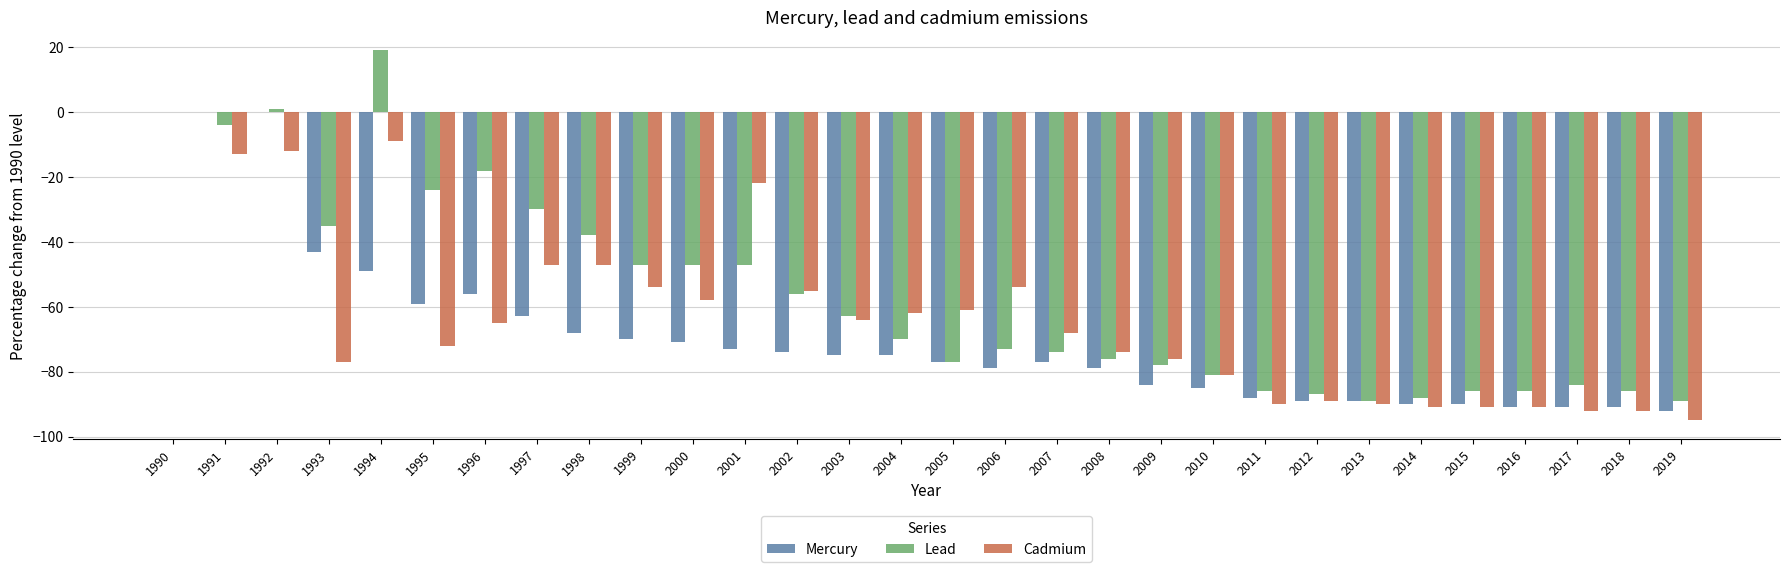

What is the approximate value of Mercury at 2002, to the nearest 10?

-70